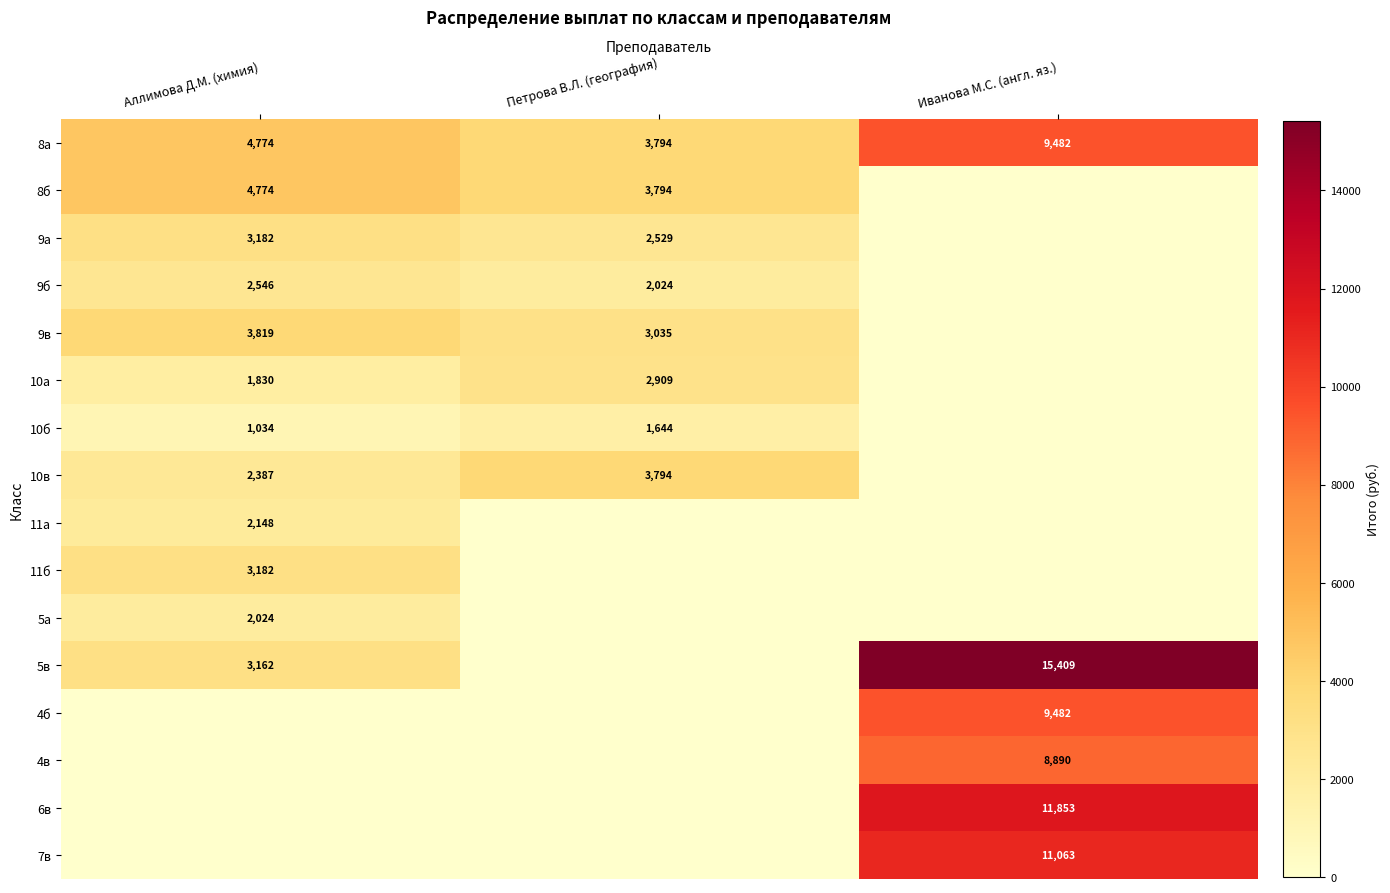

The value of 8а at Иванова М.С. (англ. яз.) is 9482. True or false?

True